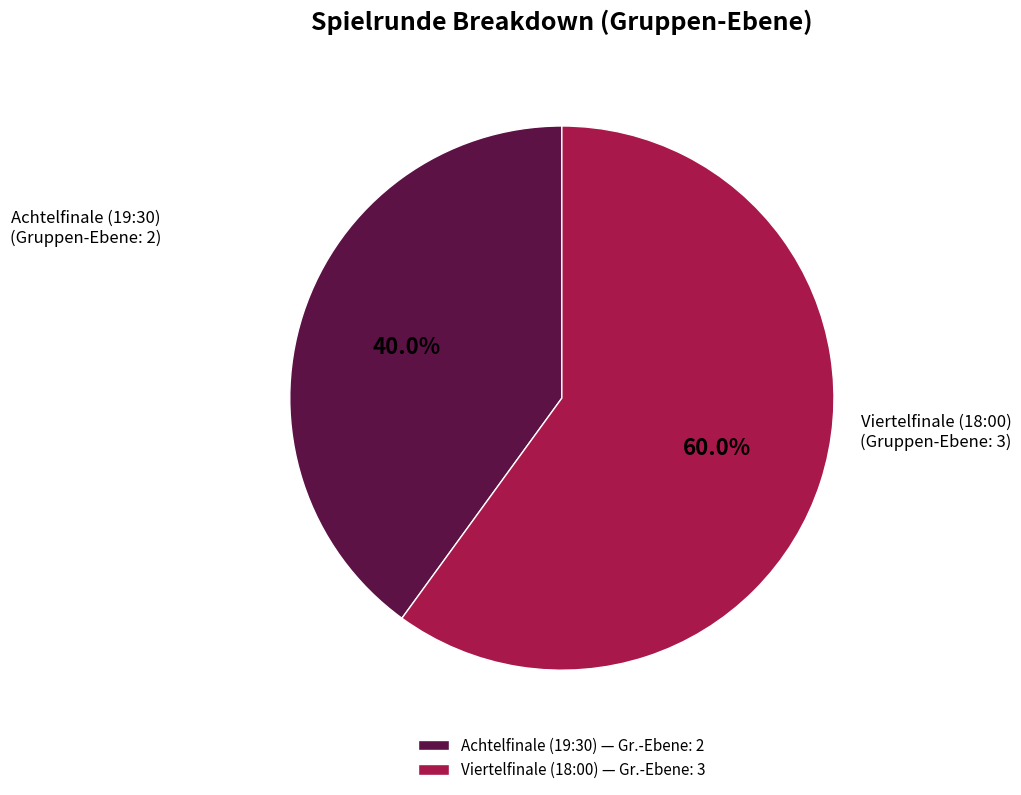

To the nearest percent, what is the average slice percentage?

50%